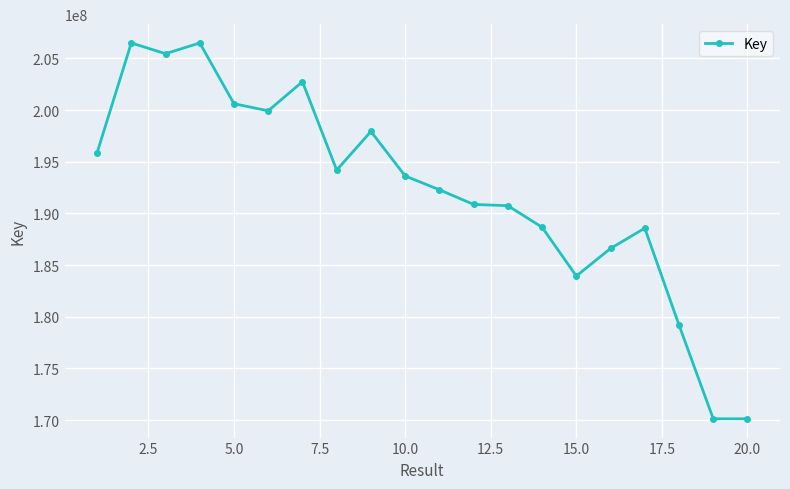

What is the sum of all values?

3844459516